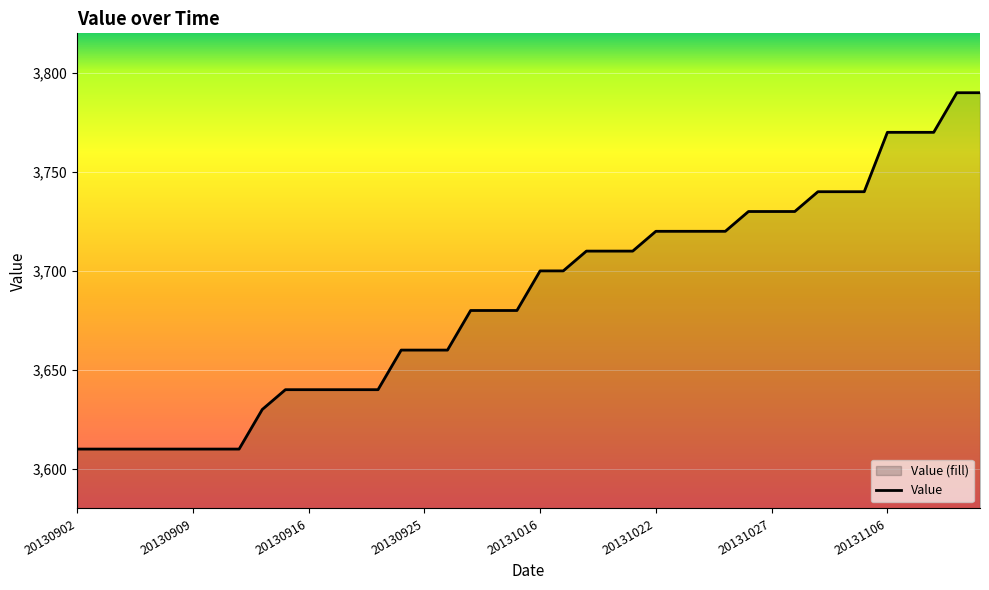

What is the difference between the maximum and minimum values?

180